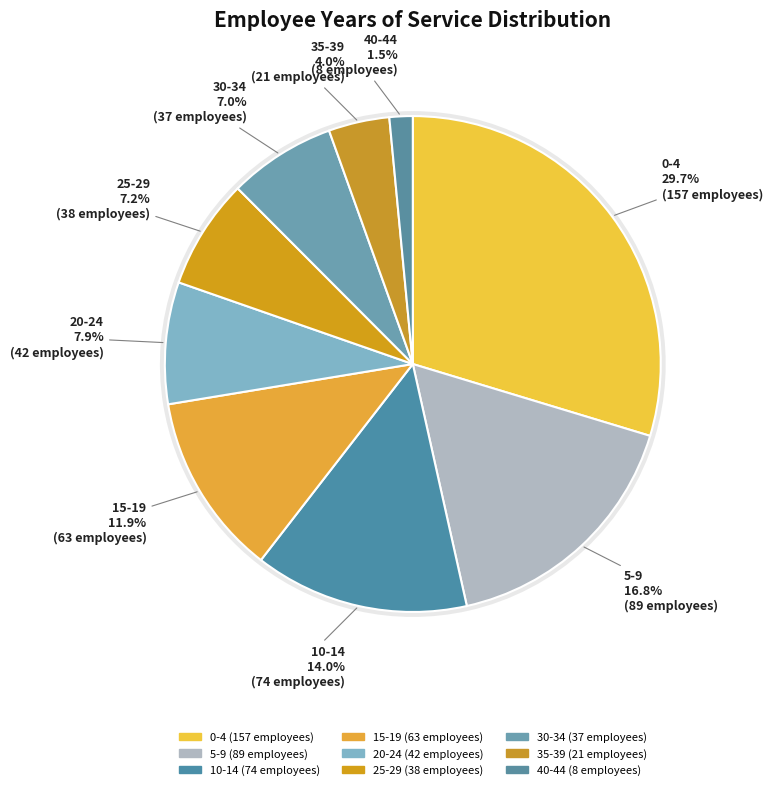

What percentage is NOT represented by 15-19?

88.1%